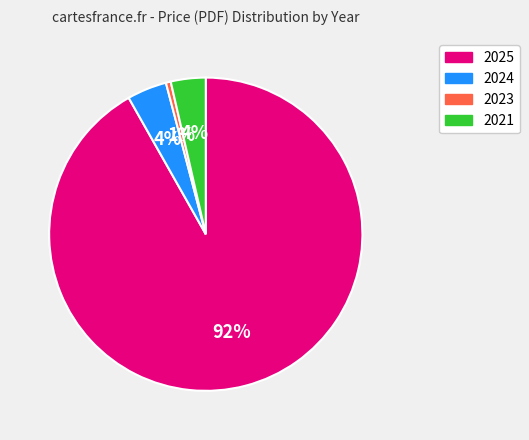

Does any single category account for the majority?

Yes